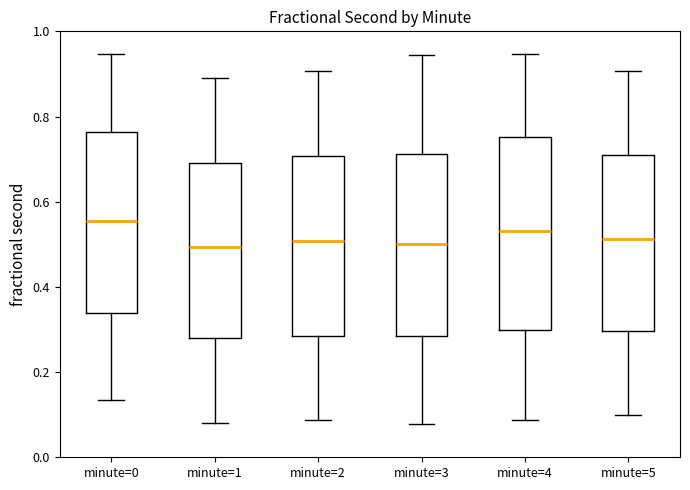

Reading left to right, transcribe this box plot: for each box, give where its median line is, the range the box spans, and where its two whiskers end, as read against the y-axis. The values are not printed on the chart, so give them approximately, as read against the axis.

minute=0: median 0.56, box 0.34 to 0.76, whiskers 0.14 to 0.94
minute=1: median 0.50, box 0.28 to 0.70, whiskers 0.08 to 0.90
minute=2: median 0.50, box 0.28 to 0.70, whiskers 0.08 to 0.90
minute=3: median 0.50, box 0.28 to 0.72, whiskers 0.08 to 0.94
minute=4: median 0.54, box 0.30 to 0.76, whiskers 0.08 to 0.94
minute=5: median 0.52, box 0.30 to 0.70, whiskers 0.10 to 0.90